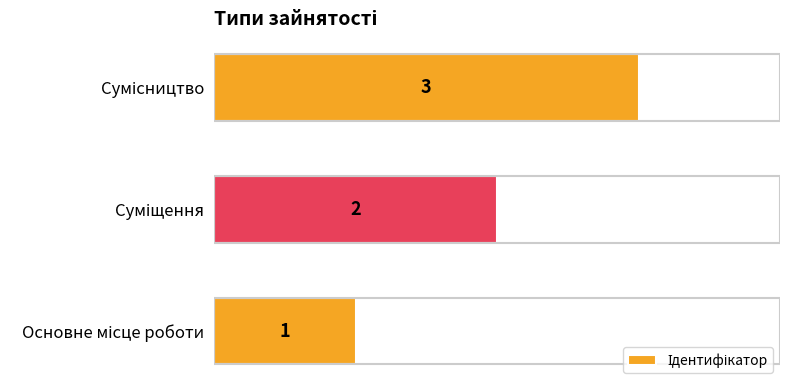

What is the maximum value shown in the chart?

3